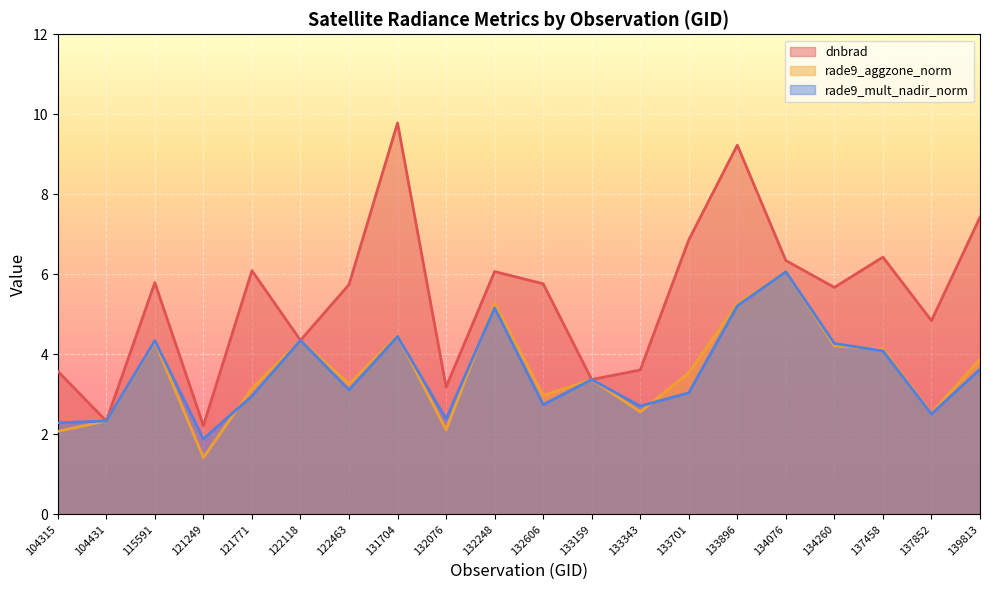

The dnbrad series shows 1.5 at 139813. True or false?

False